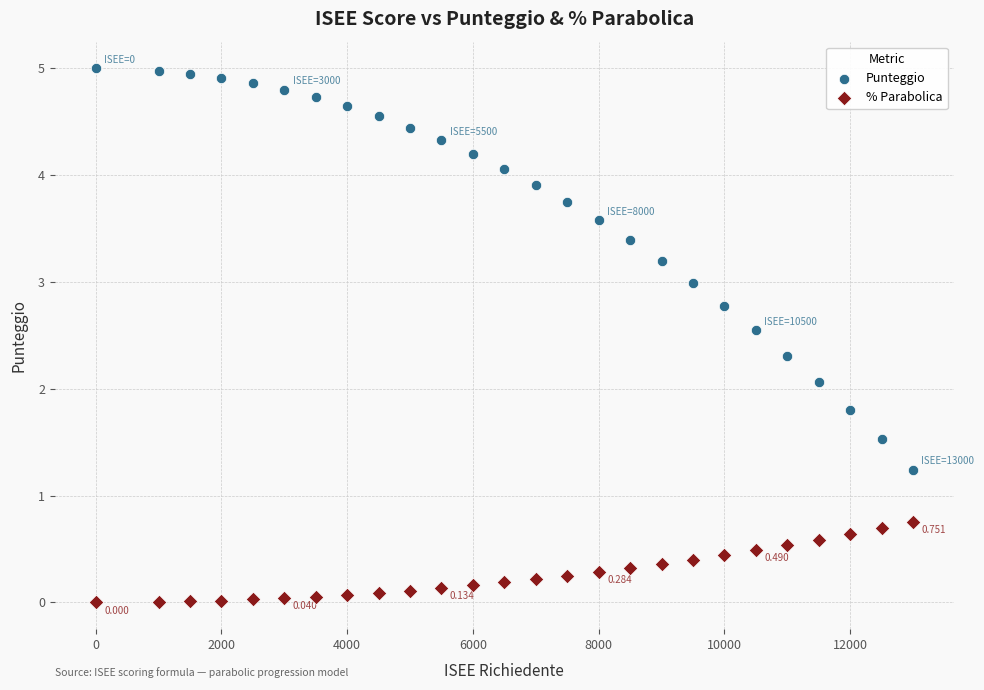

Which series reaches the maximum Y coordinate?

Punteggio